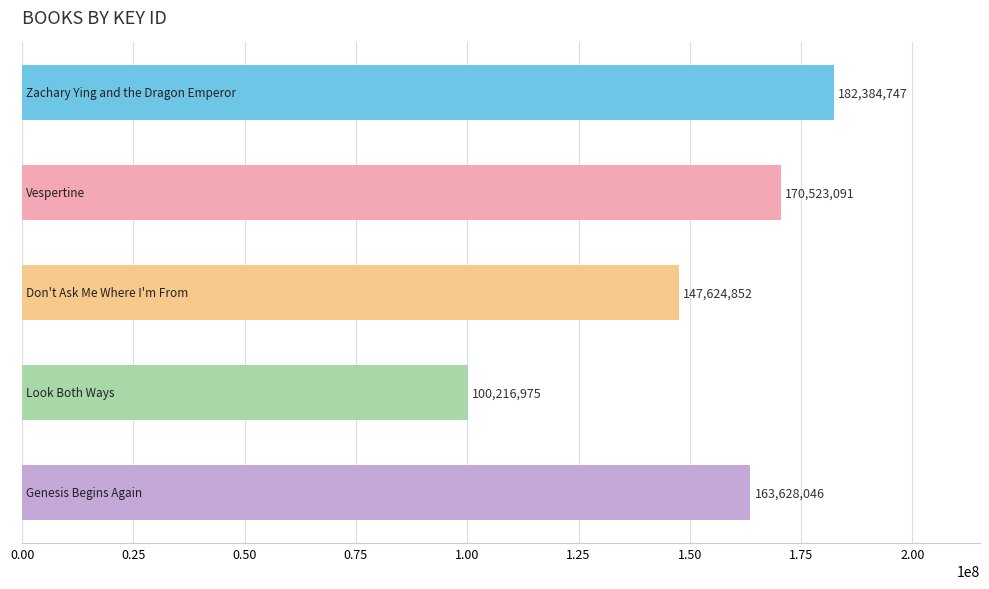

What is the smallest value displayed?

100216975